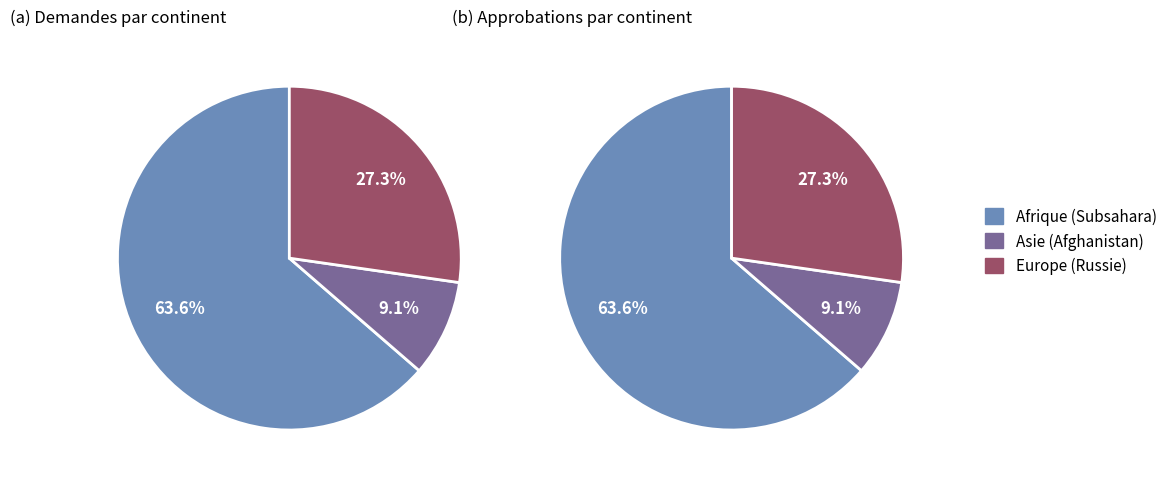

To the nearest percent, what portion does Asie (Afghanistan) represent?

9%